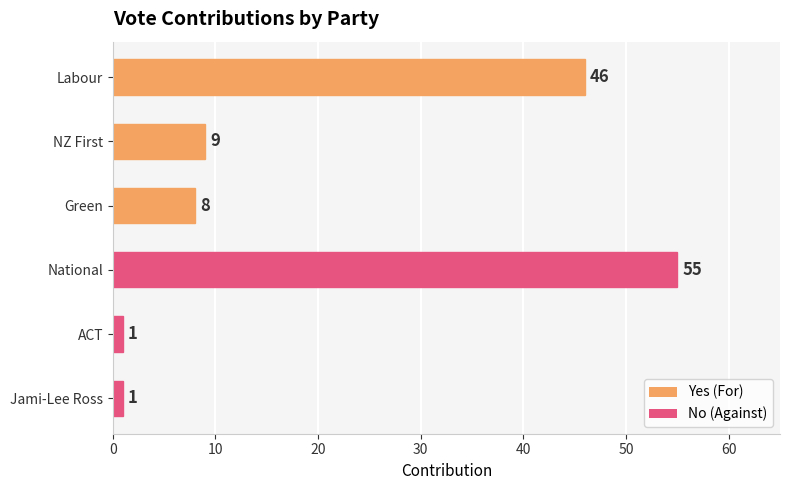

Reading top to bottom, list all the values displayed in this chart.

Labour=46	NZ First=9	Green=8	National=55	ACT=1	Jami-Lee Ross=1